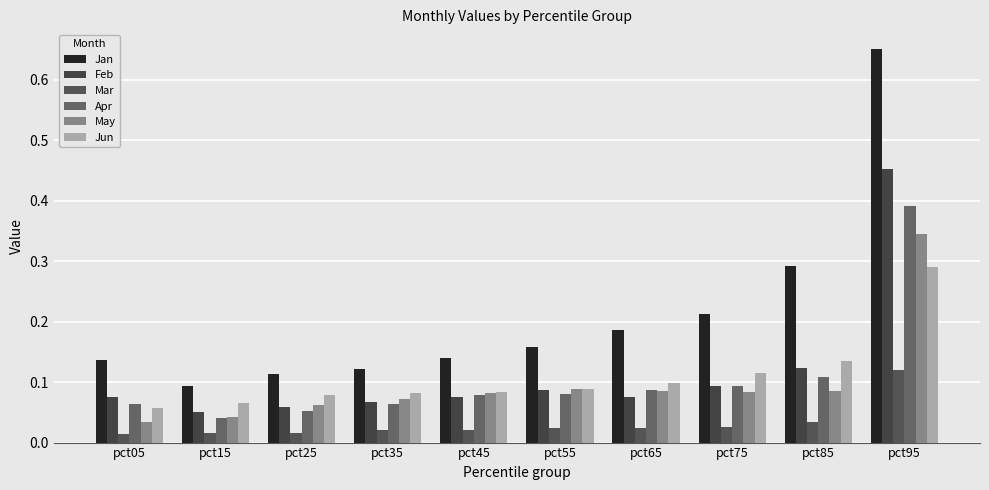

Count the number of categories in the chart.

10